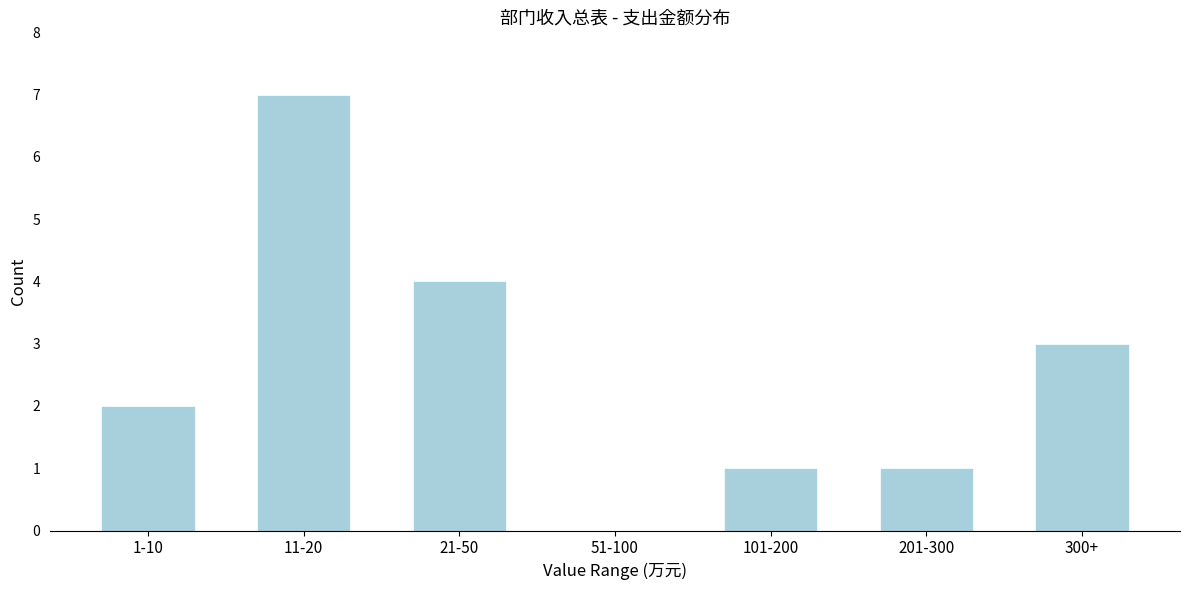

Reading left to right, list all the values displayed in this chart.

1-10=2	11-20=7	21-50=4	51-100=0	101-200=1	201-300=1	300+=3